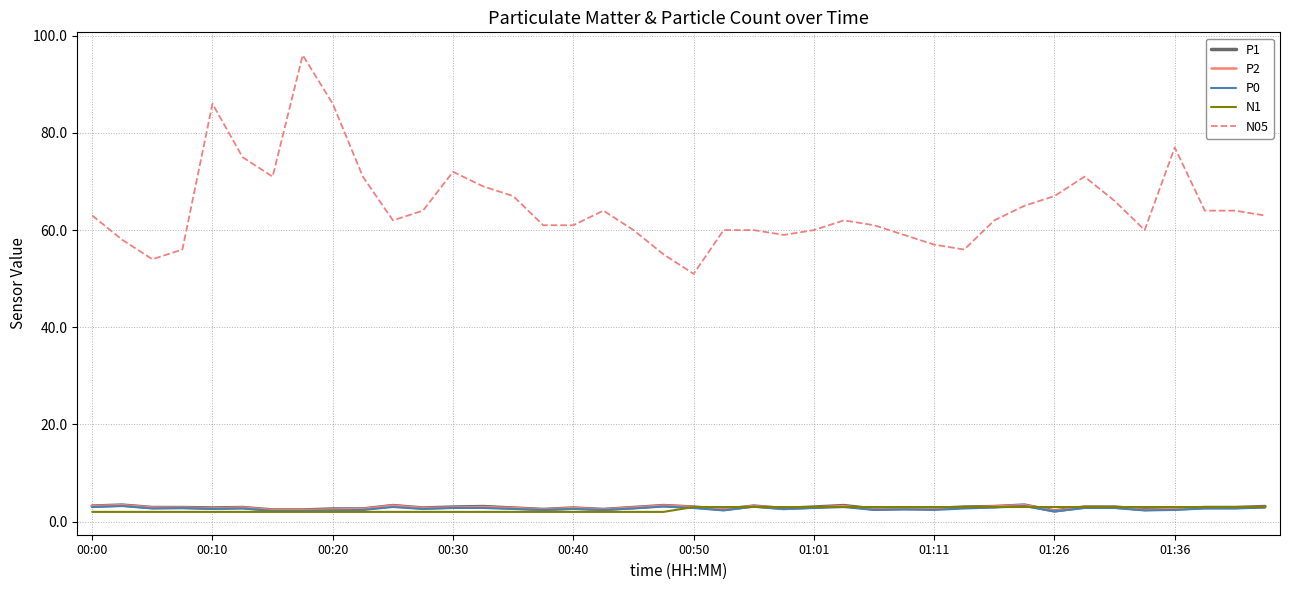

What is the difference between the maximum and minimum values in the N1 series?

1.0